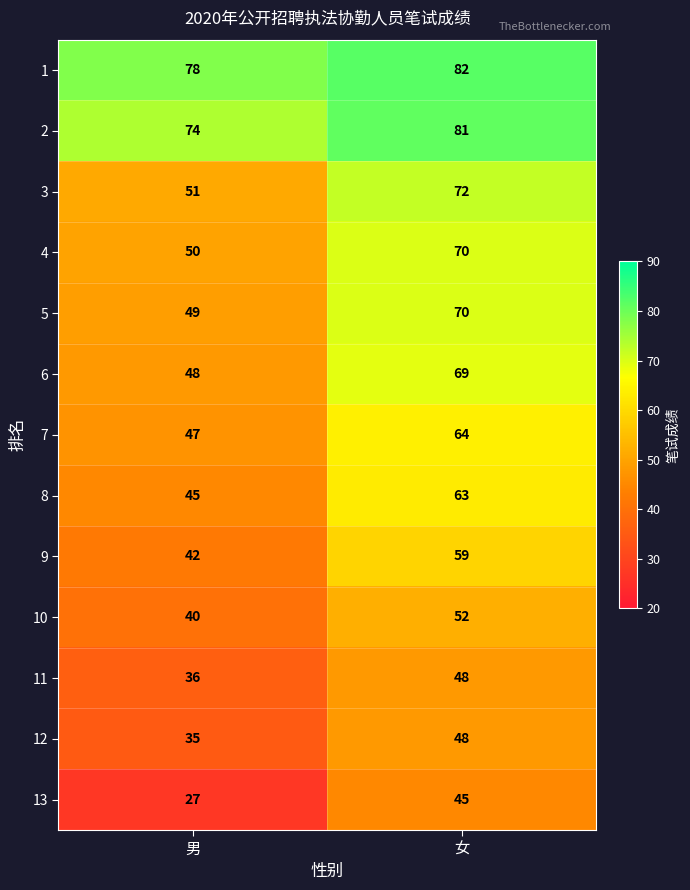

Is it true that 13 equals 45 at 女?

True